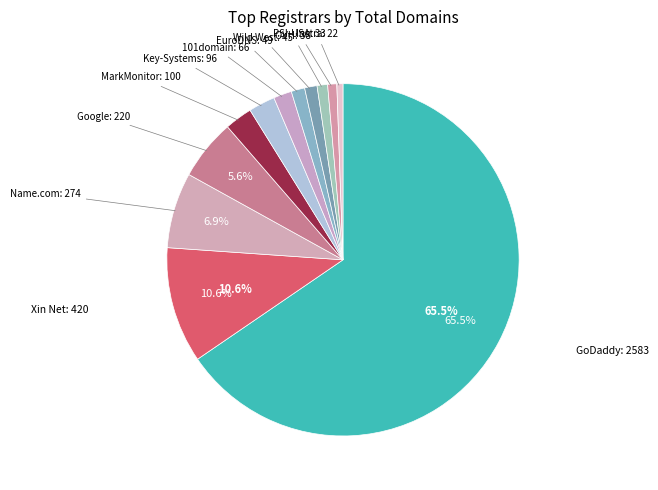

How many segments does this pie chart have?

12